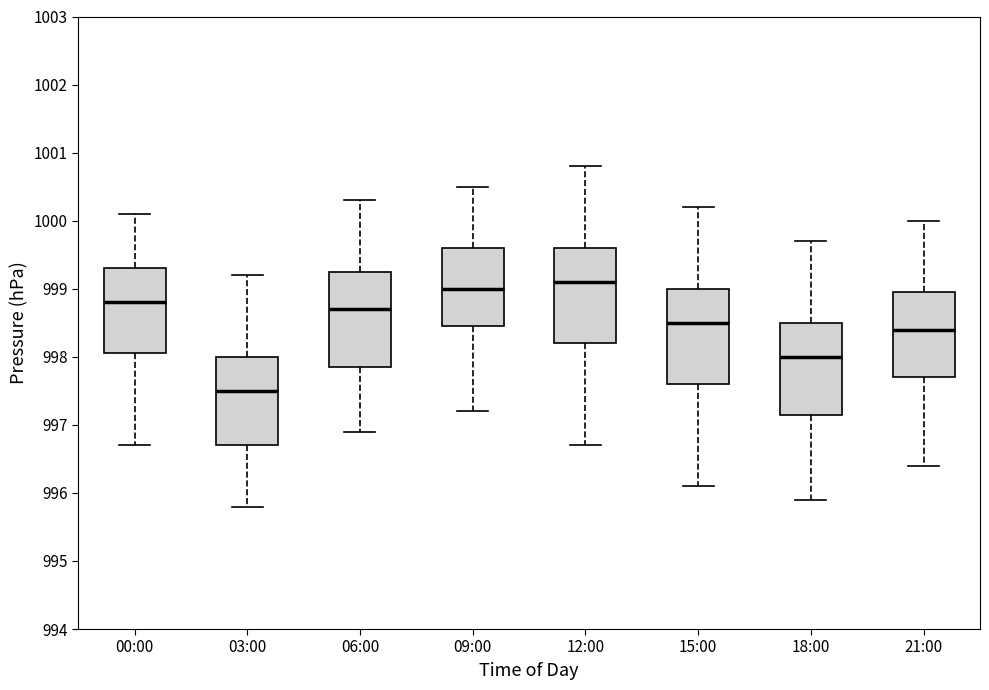

Reading left to right, read every box against the y-axis: the position of its median line, the range the box covers, and the ends of its whiskers. The values are not printed on the chart, so give them approximately, as read against the axis.

00:00: median 998.8, box 998.1 to 999.3, whiskers 996.7 to 1000.1
03:00: median 997.5, box 996.7 to 998.0, whiskers 995.8 to 999.2
06:00: median 998.7, box 997.9 to 999.3, whiskers 996.9 to 1000.3
09:00: median 999.0, box 998.5 to 999.6, whiskers 997.2 to 1000.5
12:00: median 999.1, box 998.2 to 999.6, whiskers 996.7 to 1000.8
15:00: median 998.5, box 997.6 to 999.0, whiskers 996.1 to 1000.2
18:00: median 998.0, box 997.2 to 998.5, whiskers 995.9 to 999.7
21:00: median 998.4, box 997.7 to 999.0, whiskers 996.4 to 1000.0